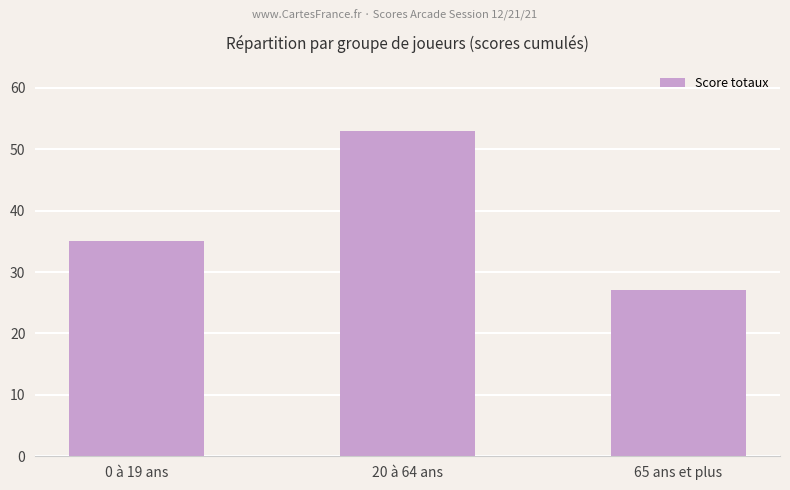

Reading left to right, transcribe all the data shown in this chart.

0 à 19 ans=35	20 à 64 ans=53	65 ans et plus=27